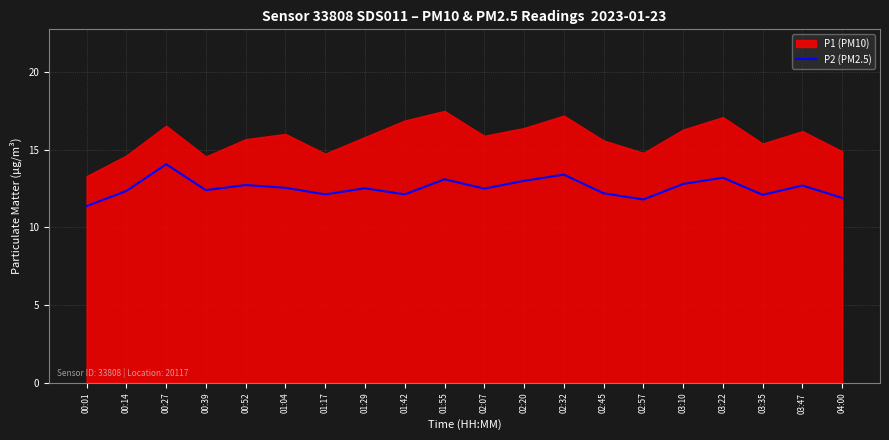

How many values exceed 12?

17